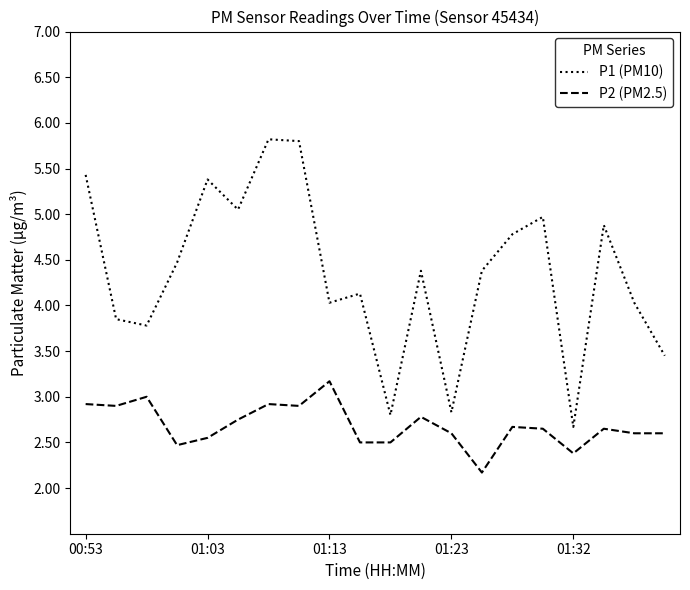

Count the number of categories in the chart.

20